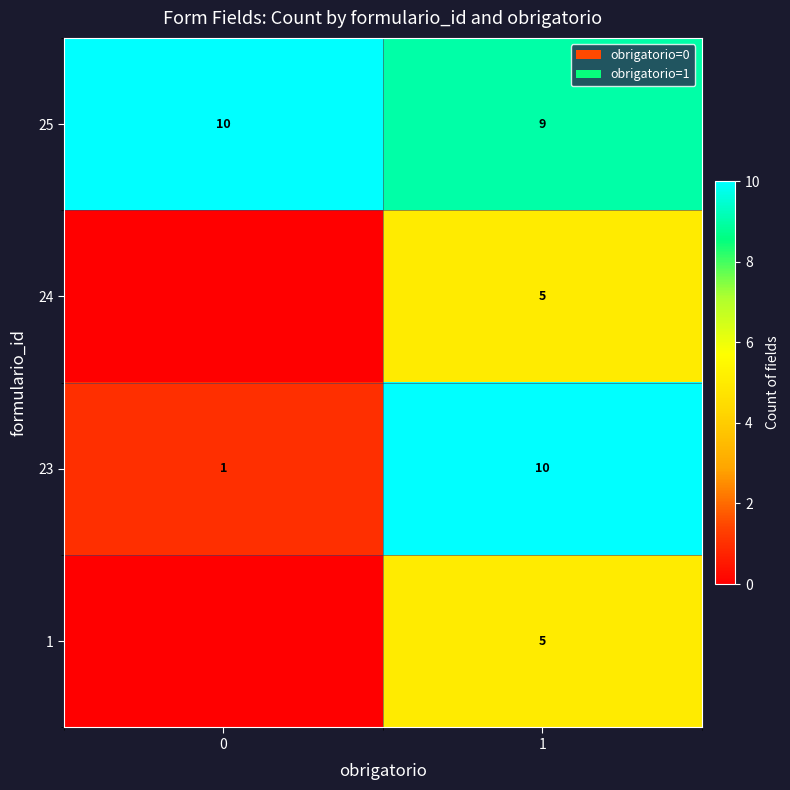

Is the value of 1 at 1 greater than the value of 23 at 0?

Yes